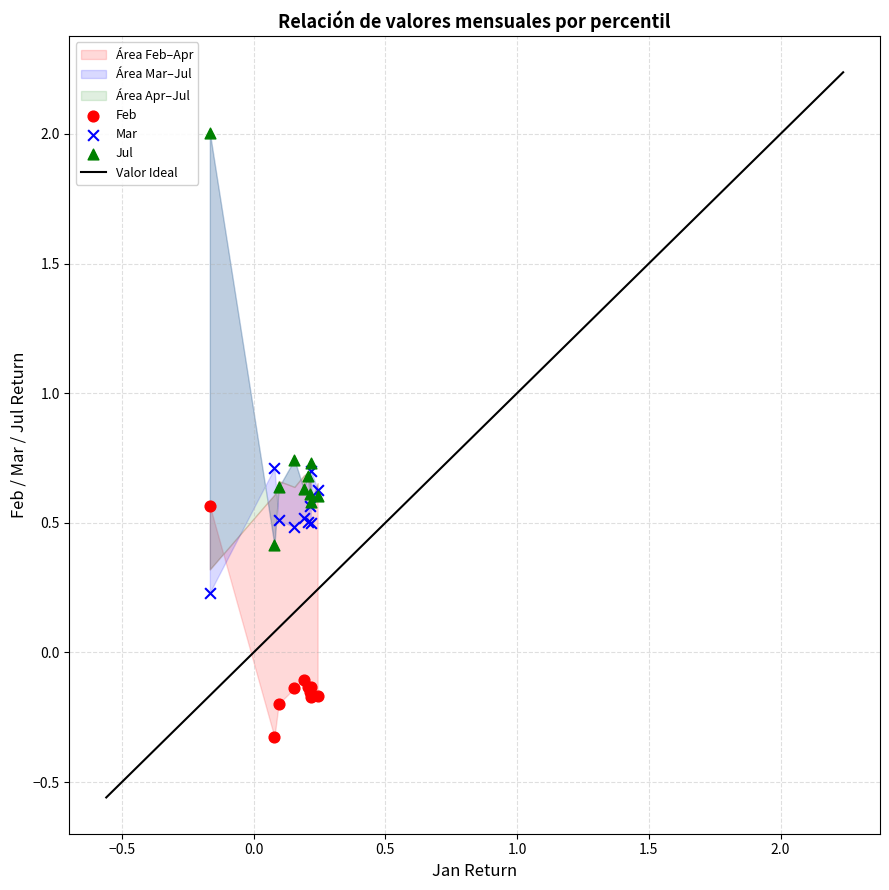

Which series reaches the maximum Y coordinate?

Jul